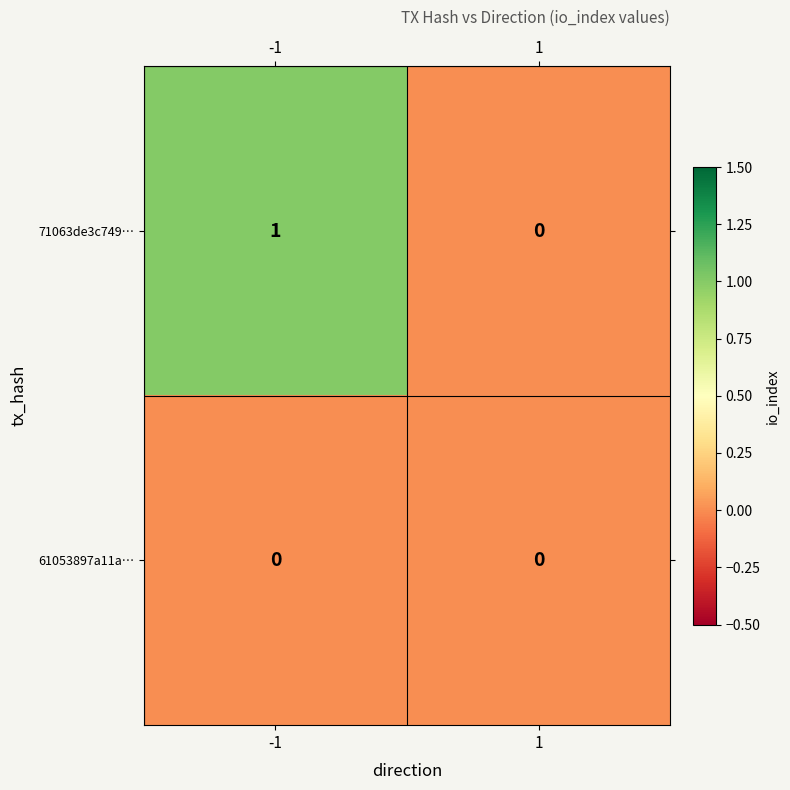

Which series has the largest total across all categories?

71063de3c749…